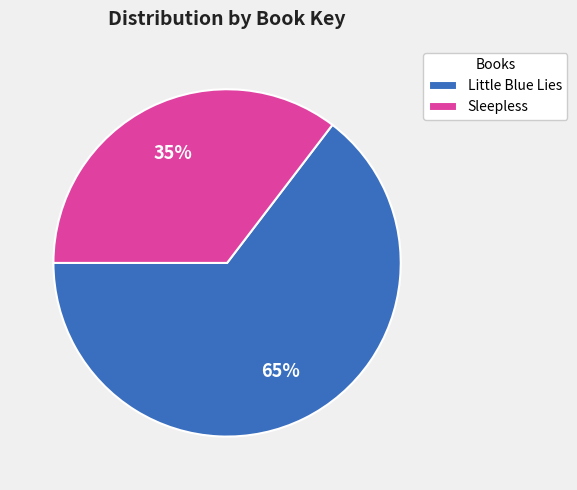

How many slices are in this pie chart?

2